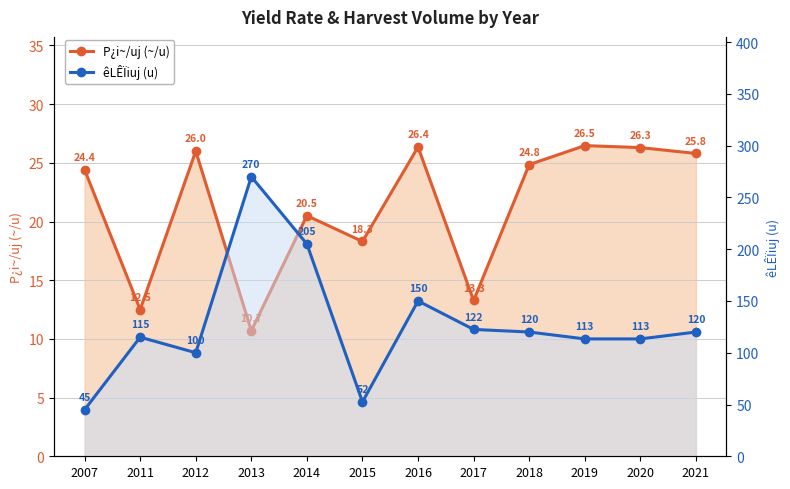

Between 2020 and 2021, which series saw the biggest shift?

êLÊÏiuj (volume)